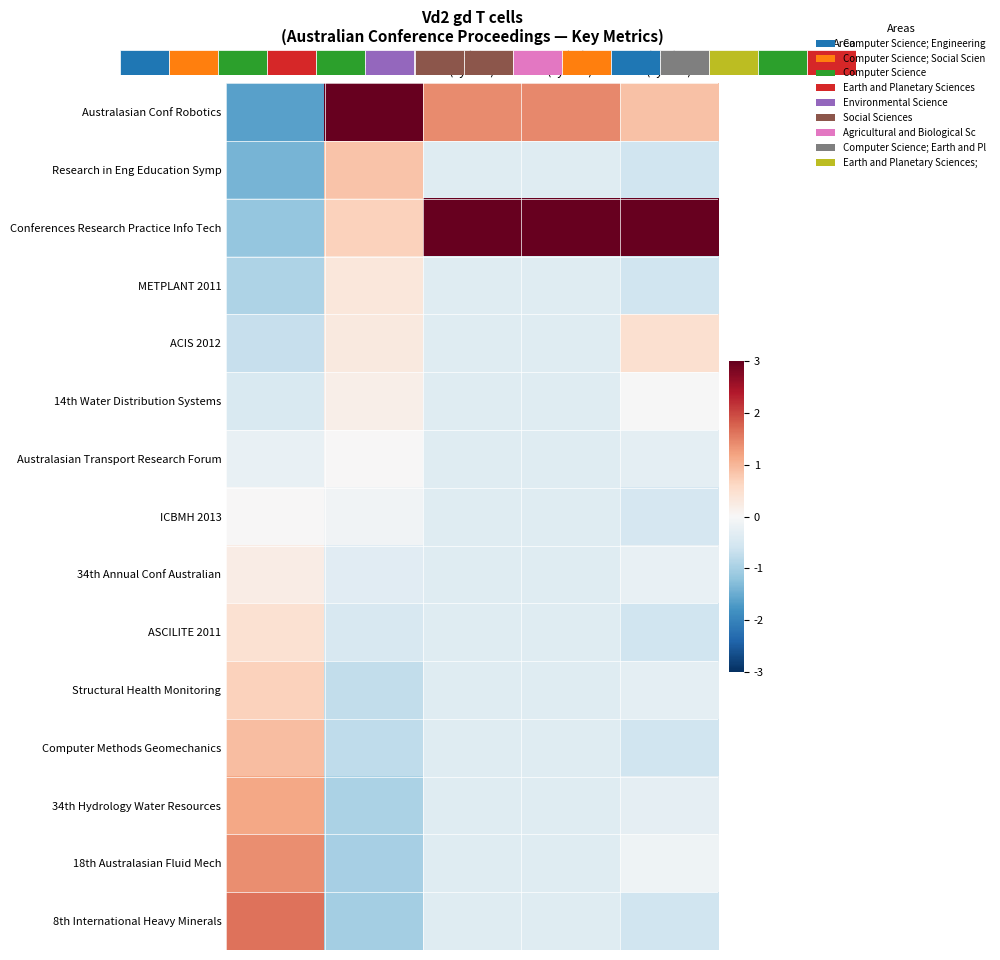

How many data points in 34th Hydrology Water Resources are above 0?

1